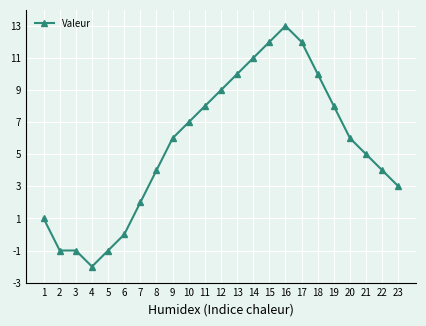

Is it true that the value at 21 is 5?

True